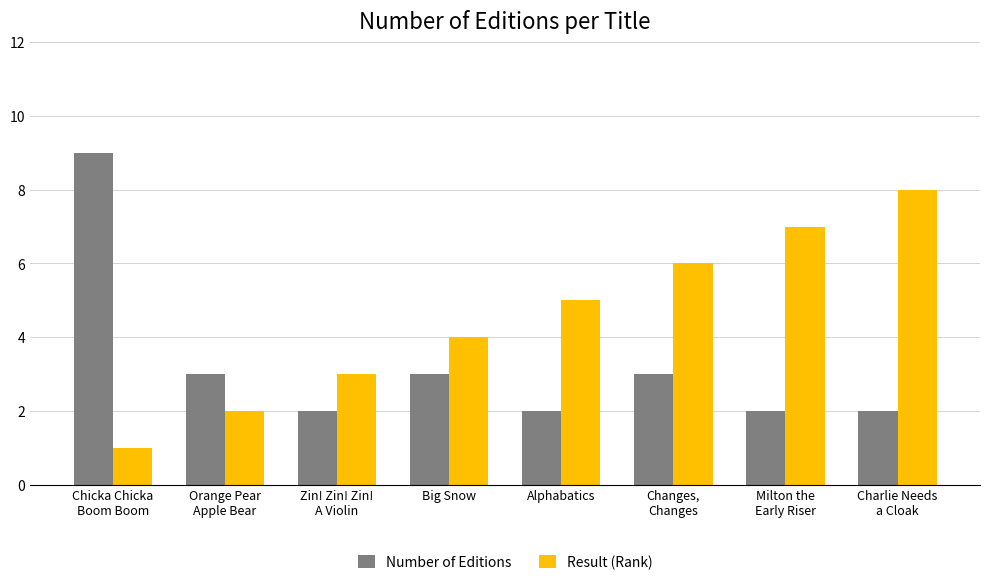

The value of Result (Rank) at Charlie Needs
a Cloak is 8. True or false?

True